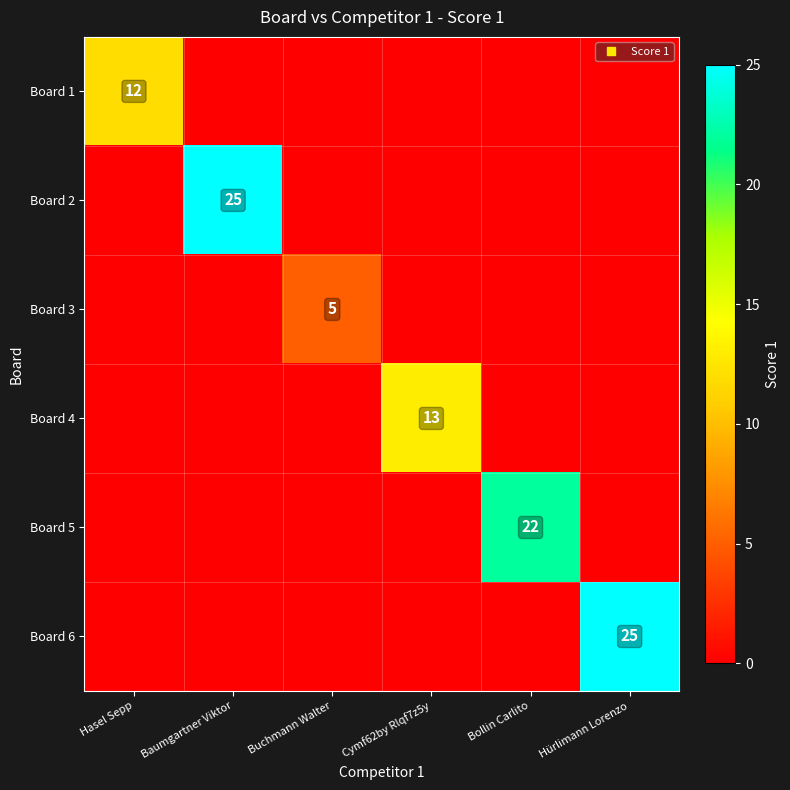

Between Buchmann Walter and Hasel Sepp, which is larger?

Hasel Sepp